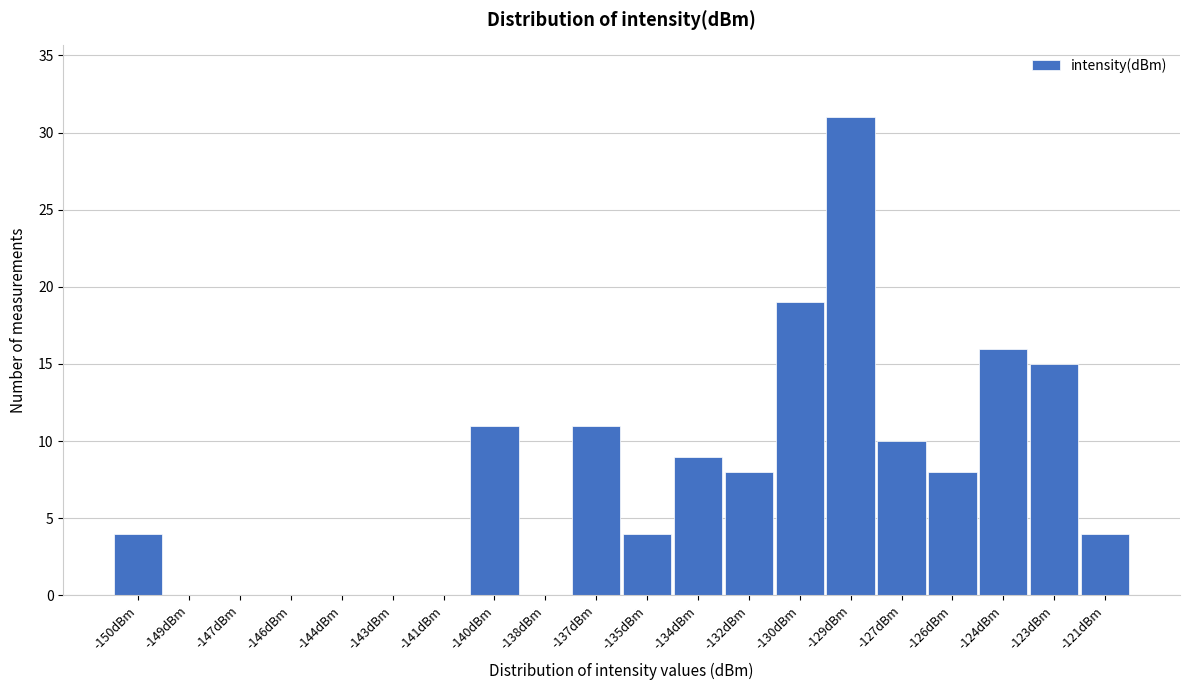

Reading right to left, extract all data points from this chart.

-121dBm=4	-123dBm=15	-124dBm=16	-126dBm=8	-127dBm=10	-129dBm=31	-130dBm=19	-132dBm=8	-134dBm=9	-135dBm=4	-137dBm=11	-138dBm=0	-140dBm=11	-141dBm=0	-143dBm=0	-144dBm=0	-146dBm=0	-147dBm=0	-149dBm=0	-150dBm=4